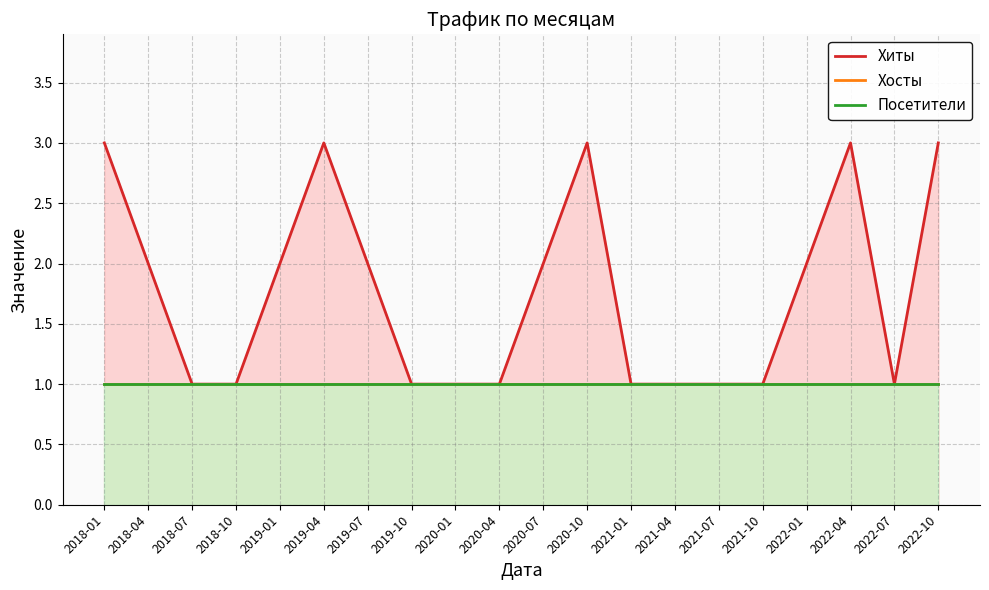

Is it true that Посетители equals 1 at 2021-07?

False